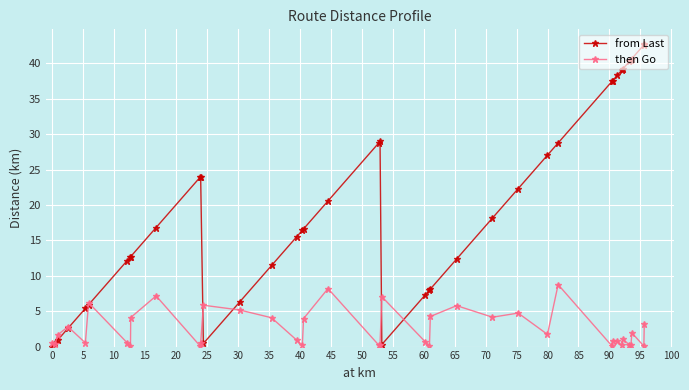

How many lines are shown in the chart?

2